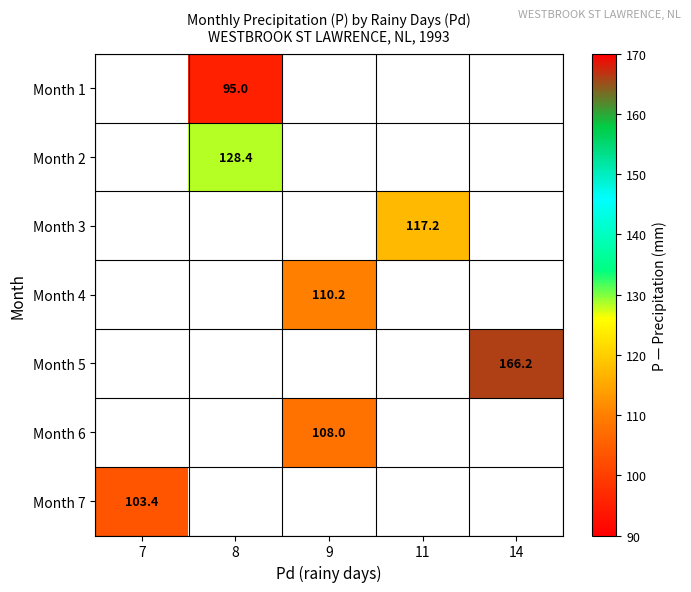

What is the smallest value displayed?

95.0